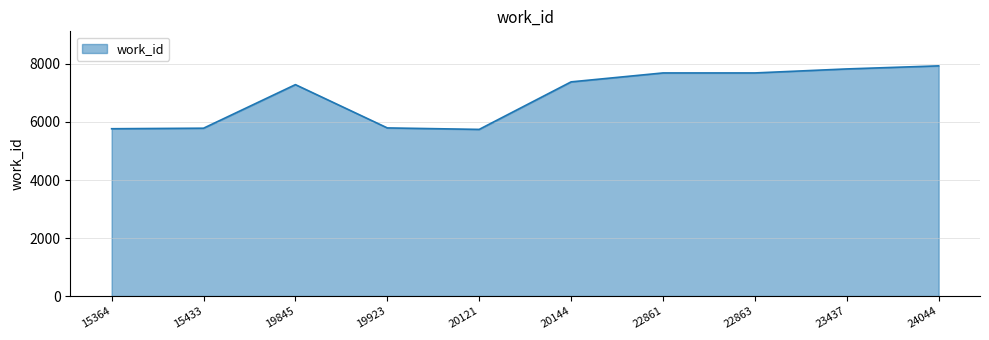

What is the difference between the values at 15433 and 23437?

2043